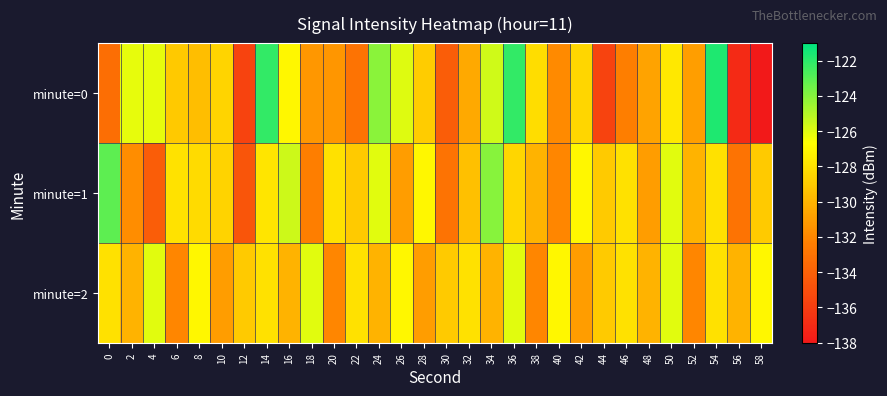

Count the number of data series in this chart.

3